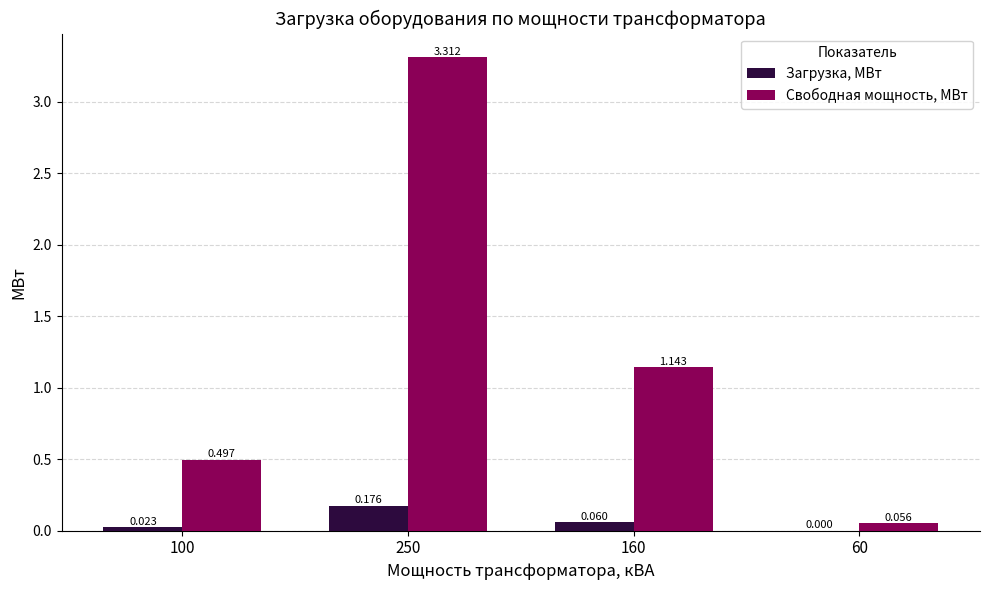

How many groups of bars are there?

4